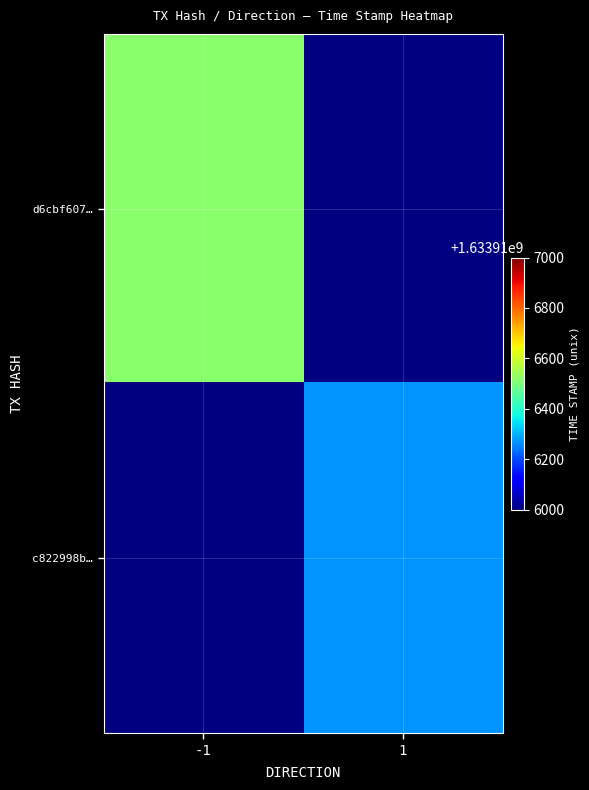

What is the difference between the d6cbf607a2e451dd3870da612450688f6e60f02 values at direction and time_stamp?

1633916520